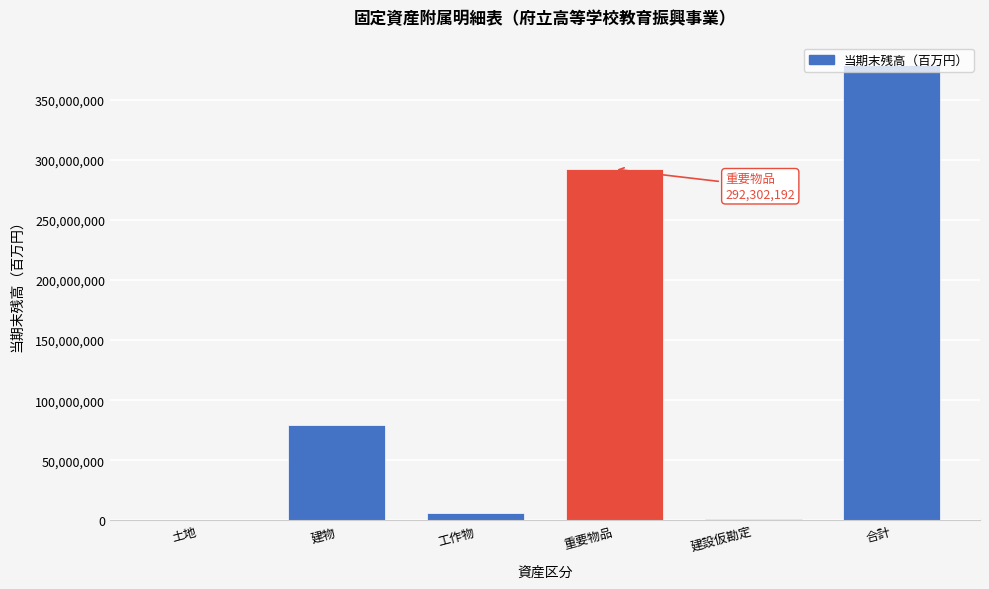

What is the approximate value at 合計?

378835967